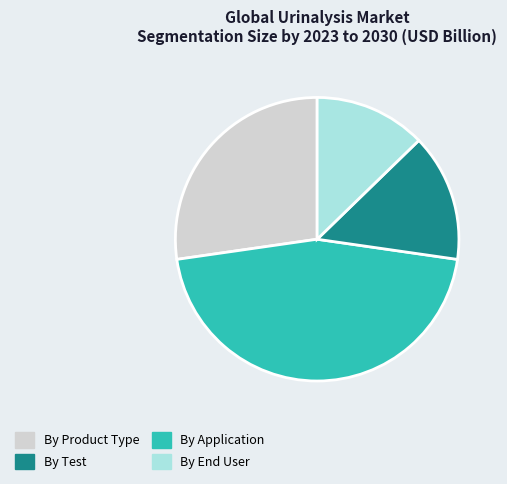

Is there a majority slice in this chart?

No